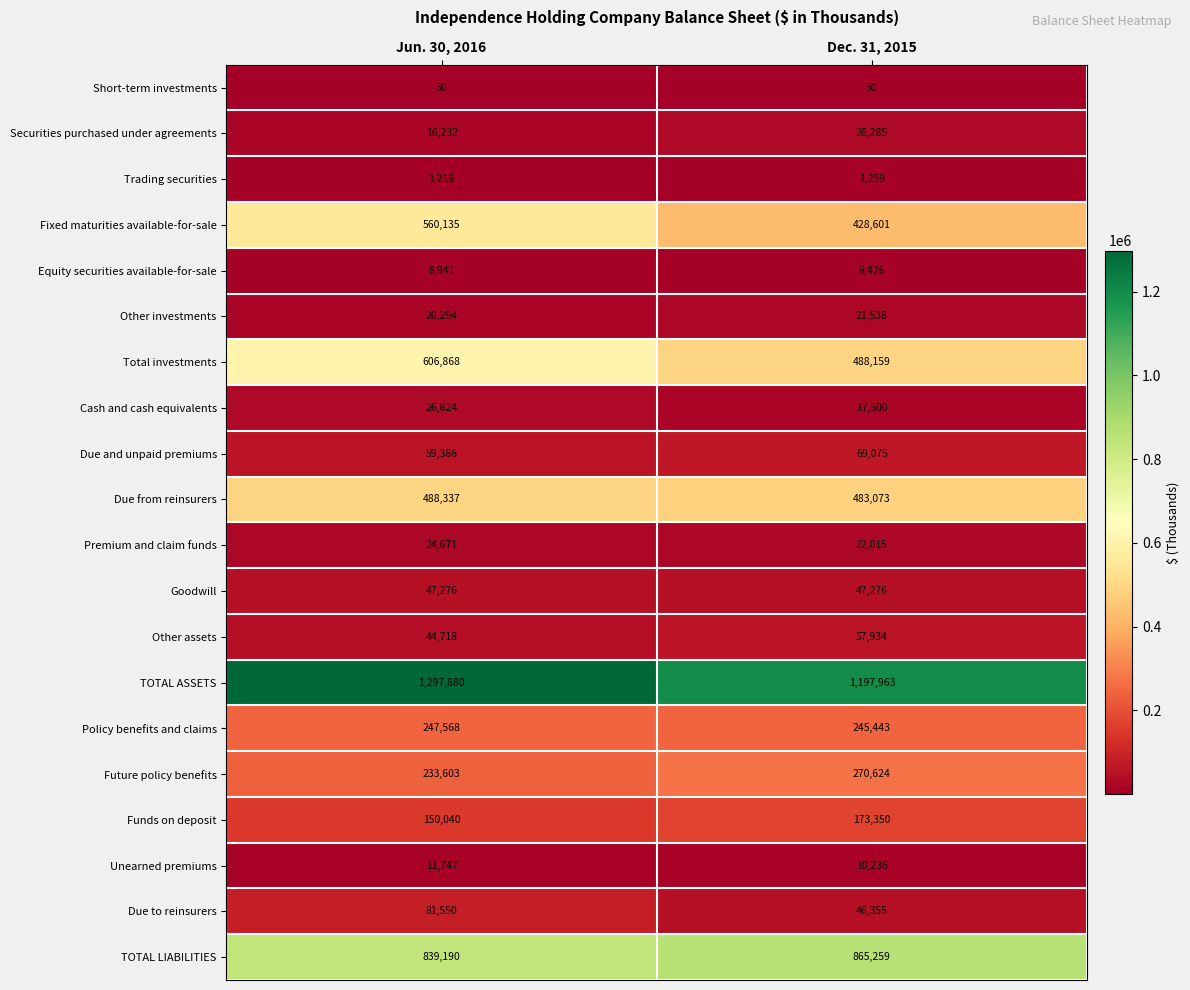

List the series in order of their peak value, highest first.

TOTAL ASSETS, TOTAL LIABILITIES, Total investments, Fixed maturities available-for-sale, Due from reinsurers, Future policy benefits, Policy benefits and claims, Funds on deposit, Due to reinsurers, Due and unpaid premiums, Other assets, Goodwill, Securities purchased under agreements, Cash and cash equivalents, Premium and claim funds, Other investments, Unearned premiums, Equity securities available-for-sale, Trading securities, Short-term investments